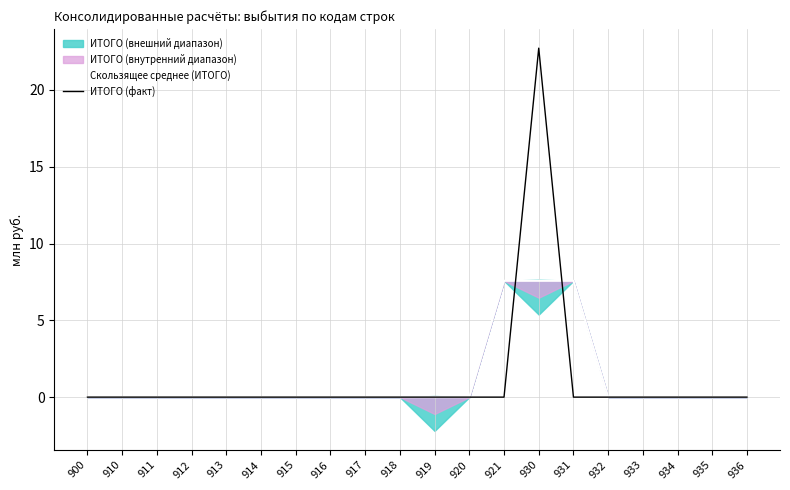

Is the value of Скользящее среднее (ИТОГО) at 921 greater than the value of ИТОГО (факт) at 915?

Yes